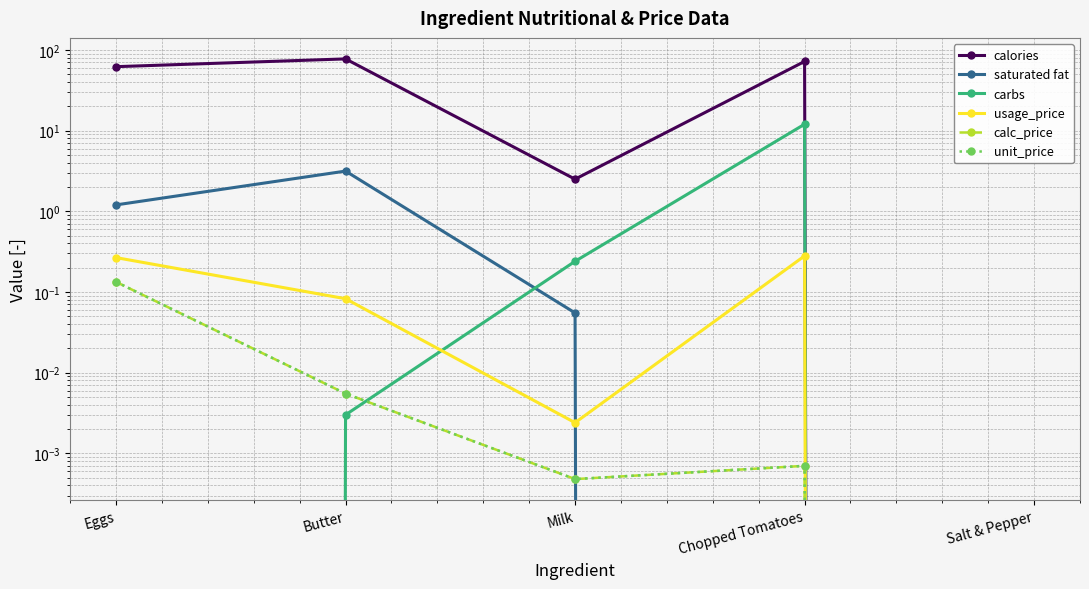

The saturated fat series shows -1.2 at Chopped Tomatoes. True or false?

False